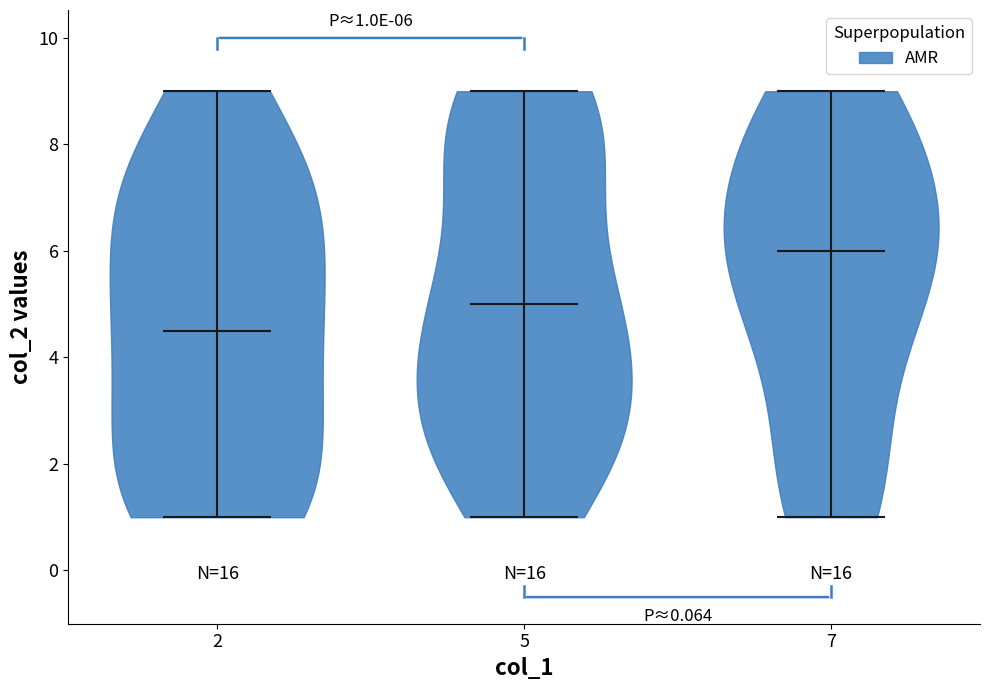

Which violin has the highest median line?

7